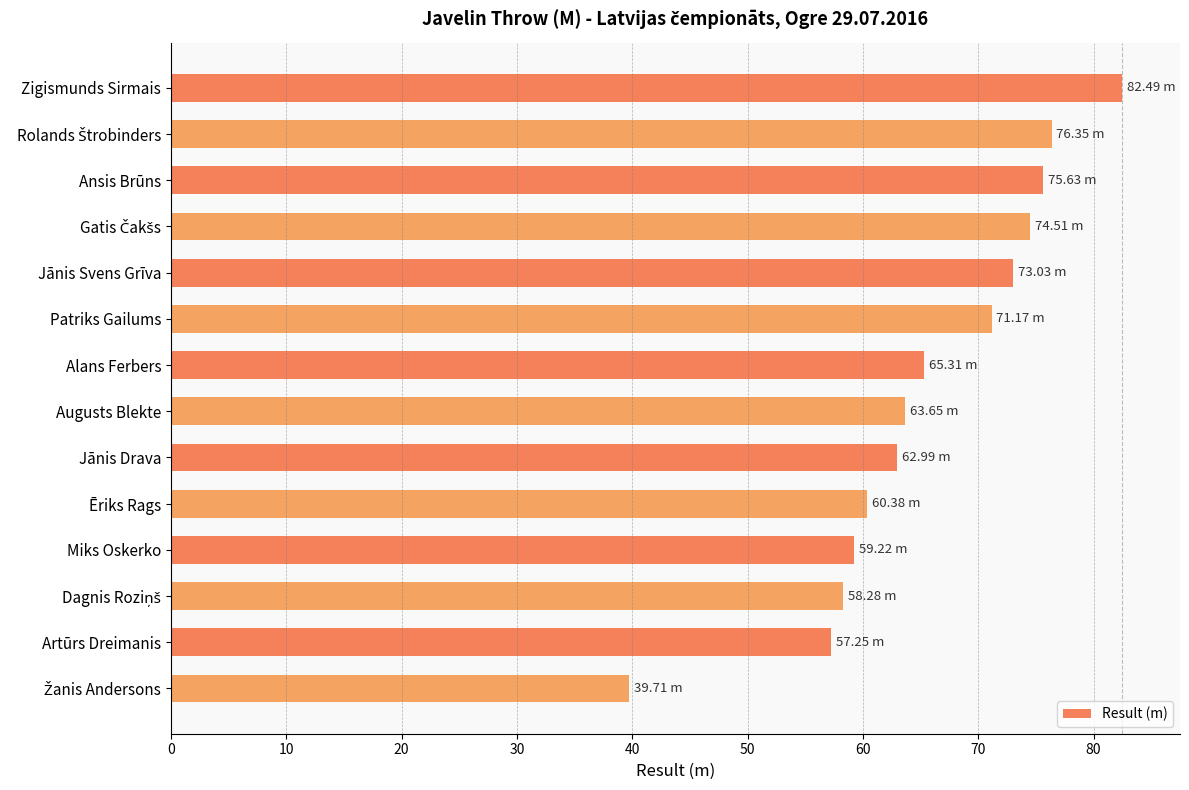

Which label corresponds to the largest value in the chart?

Zigismunds Sirmais